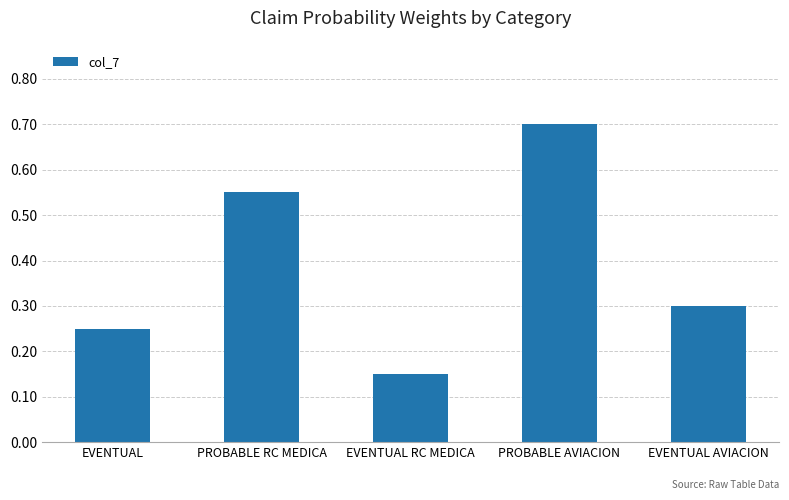

True or false: the data shows 0.4 at EVENTUAL.

False